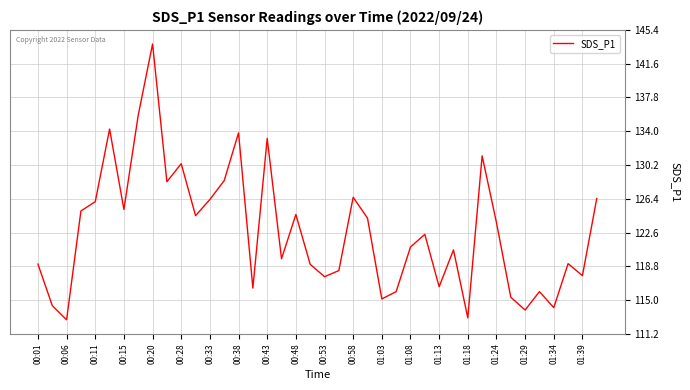

What is the maximum value shown in the chart?

143.8